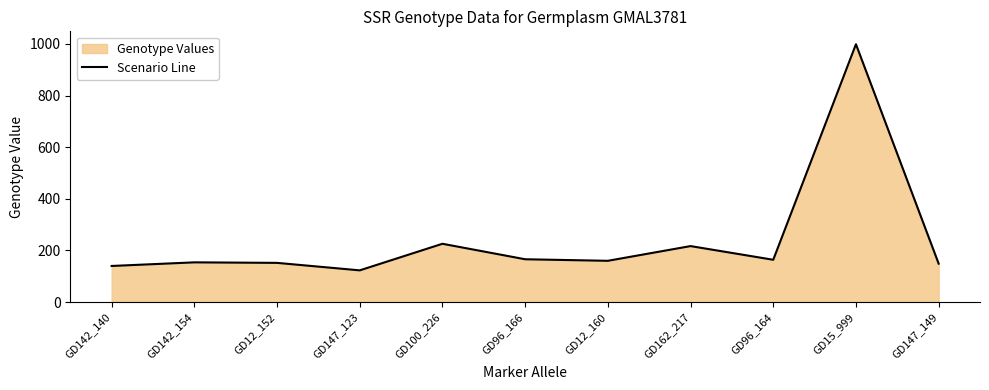

Rank the categories by value from highest to lowest.

GD15_999, GD100_226, GD162_217, GD96_166, GD96_164, GD12_160, GD142_154, GD12_152, GD147_149, GD142_140, GD147_123